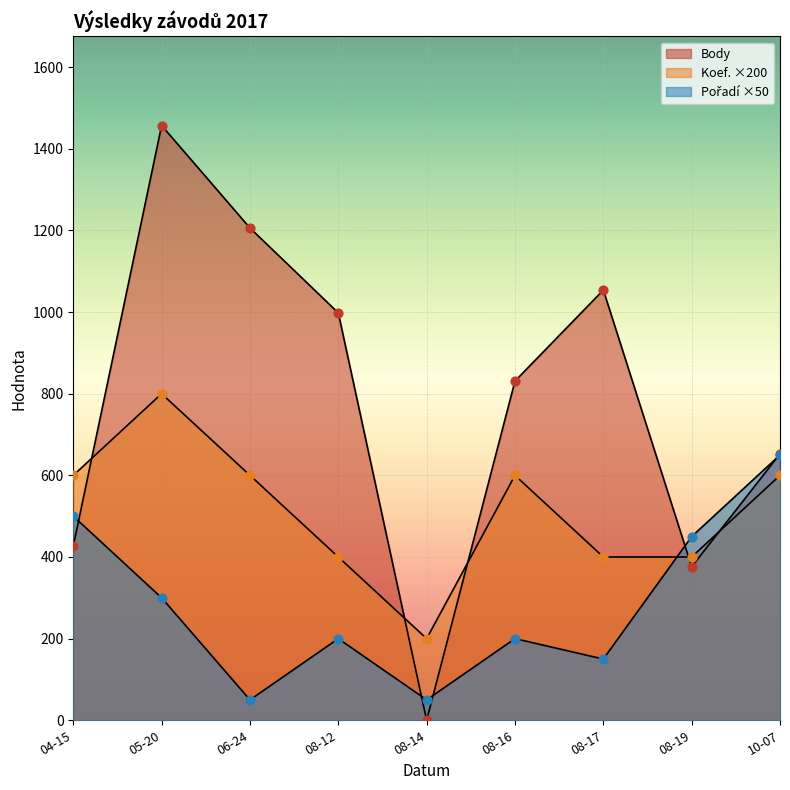

What is the total value across all series at 08-16?

1631